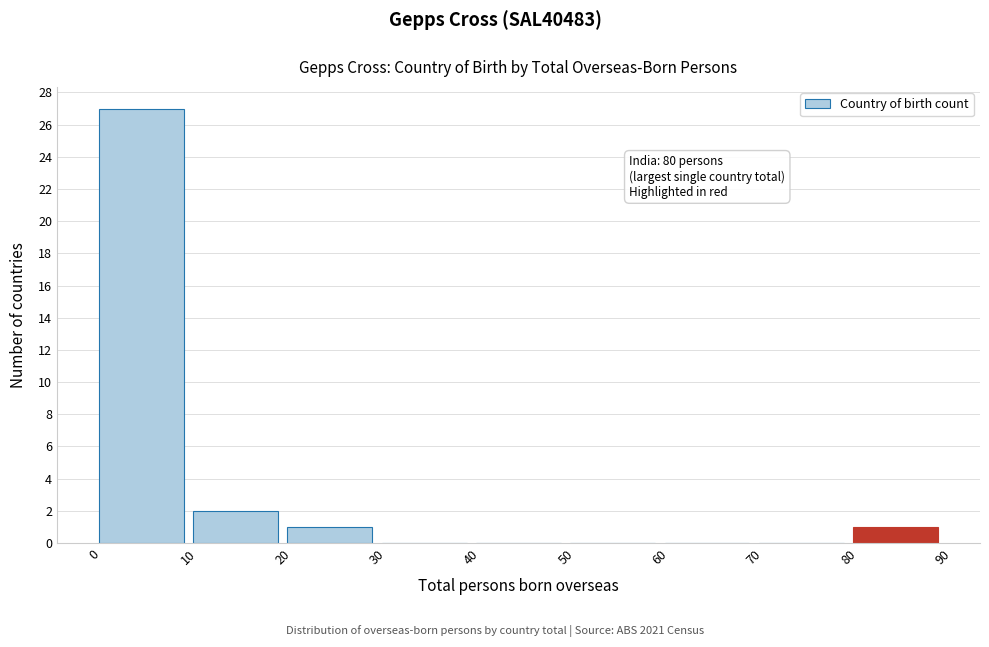

Over which range of the x-axis is the bar tallest?

0 to 10